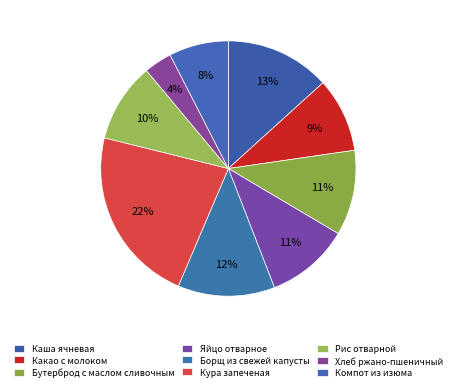

Which category has the biggest portion of the pie?

Кура запеченая